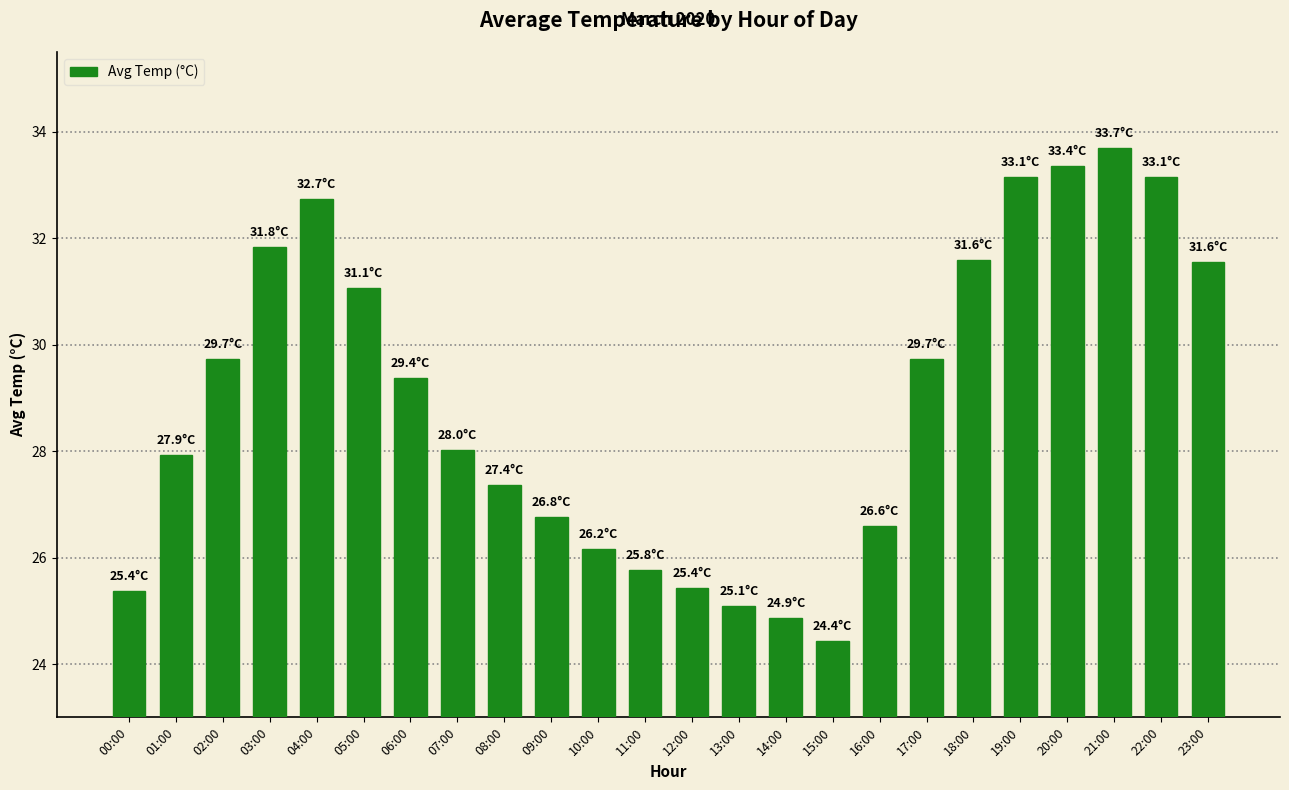

Where does the data first go above 29?

02:00